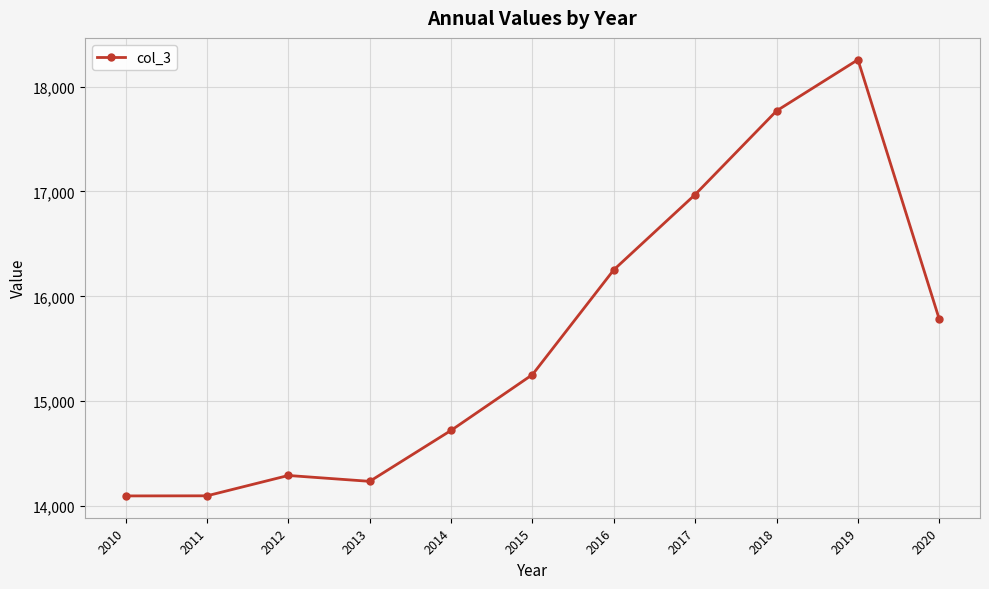

What is the sum of the values at 2016 and 2013?

30488